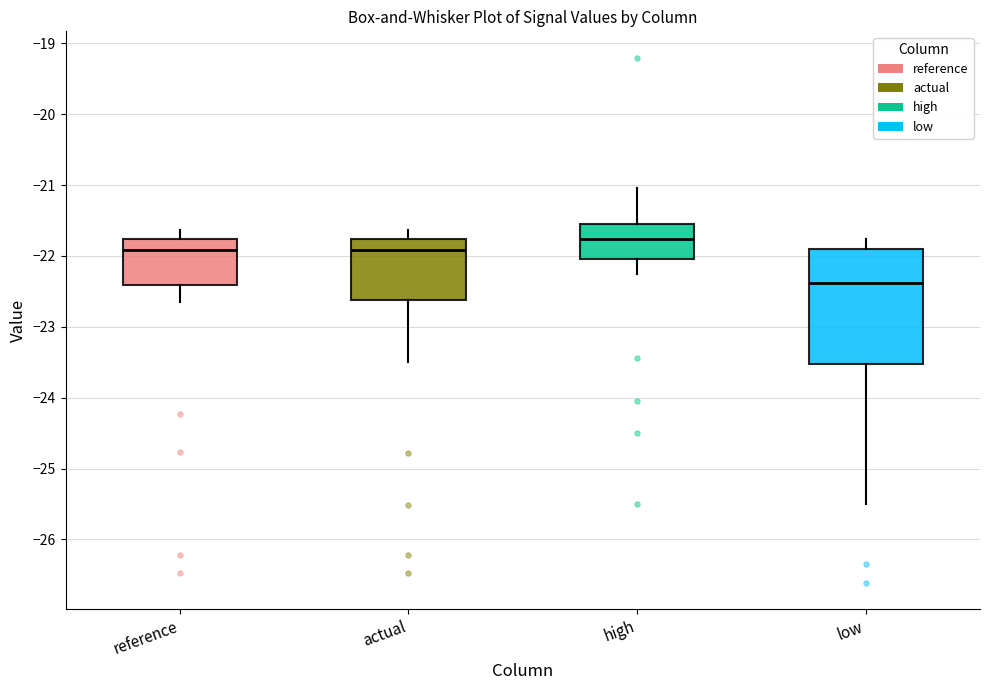

Reading left to right, transcribe this box plot: for each box, give where its median line is, the range the box spans, and where its two whiskers end, as read against the y-axis. The values are not printed on the chart, so give them approximately, as read against the axis.

reference: median -21.9, box -22.4 to -21.8, whiskers -22.6 to -21.6
actual: median -21.9, box -22.6 to -21.8, whiskers -23.5 to -21.6
high: median -21.8, box -22.0 to -21.5, whiskers -22.3 to -21.0
low: median -22.4, box -23.5 to -21.9, whiskers -25.5 to -21.8